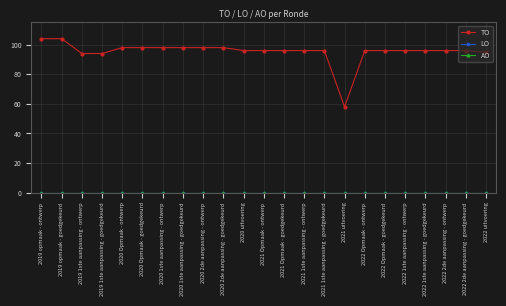

Is it true that TO equals 128 at 2020 2de aanpassing - ontwerp?

False